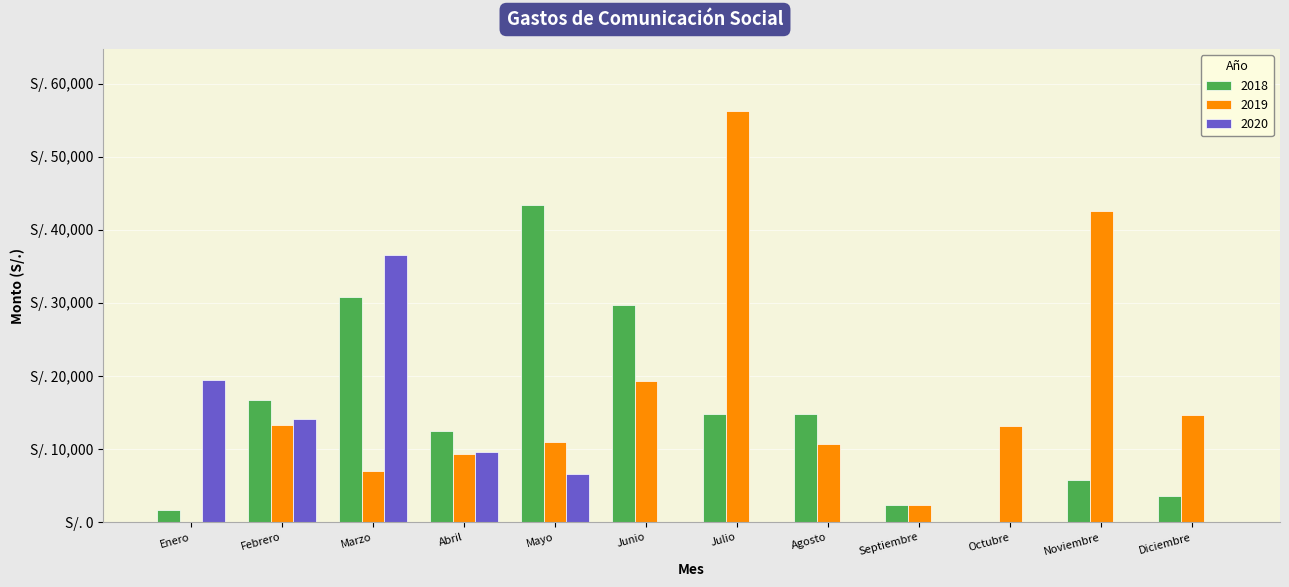

Reading right to left, extract all data points from this chart.

2018: 3596.0	5800.0	0.0	2320.0	14848.0	14848.0	29696.0	43383.0	12548.6	30874.0	16760.0	1690.0
2019: 14679.0	42574.9	13193.0	2320.0	10677.0	56288.3	19336.0	10985.2	9280.0	6960.0	13340.0	0.0
2020: 0.0	0.0	0.0	0.0	0.0	0.0	0.0	6648.0	9560.0	36550.5	14095.1	19441.0